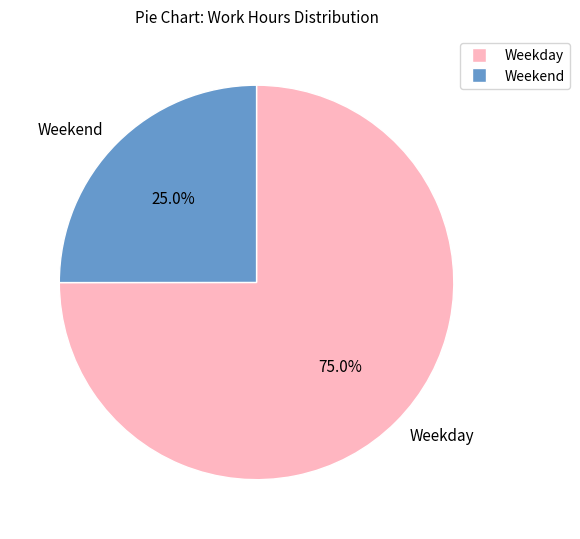

What percentage do Weekday and Weekend together represent?

100.0%